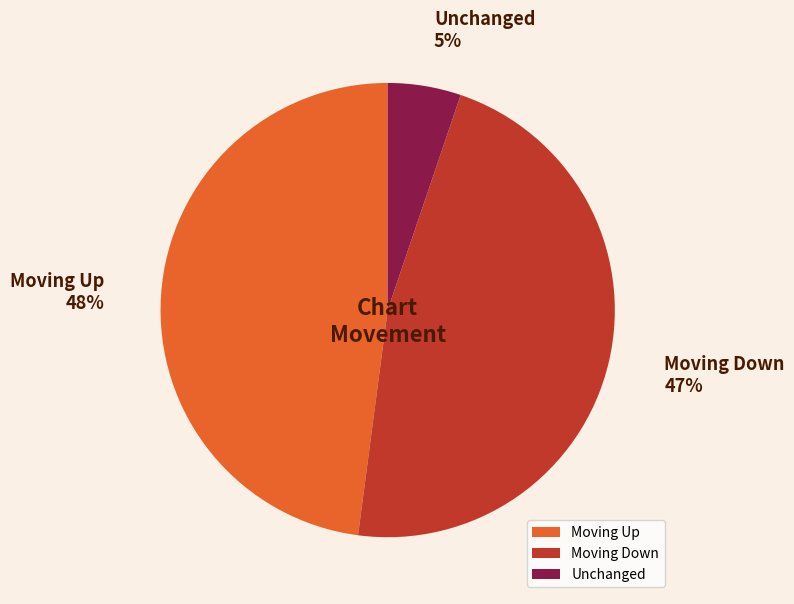

Which slice is the smallest?

Unchanged